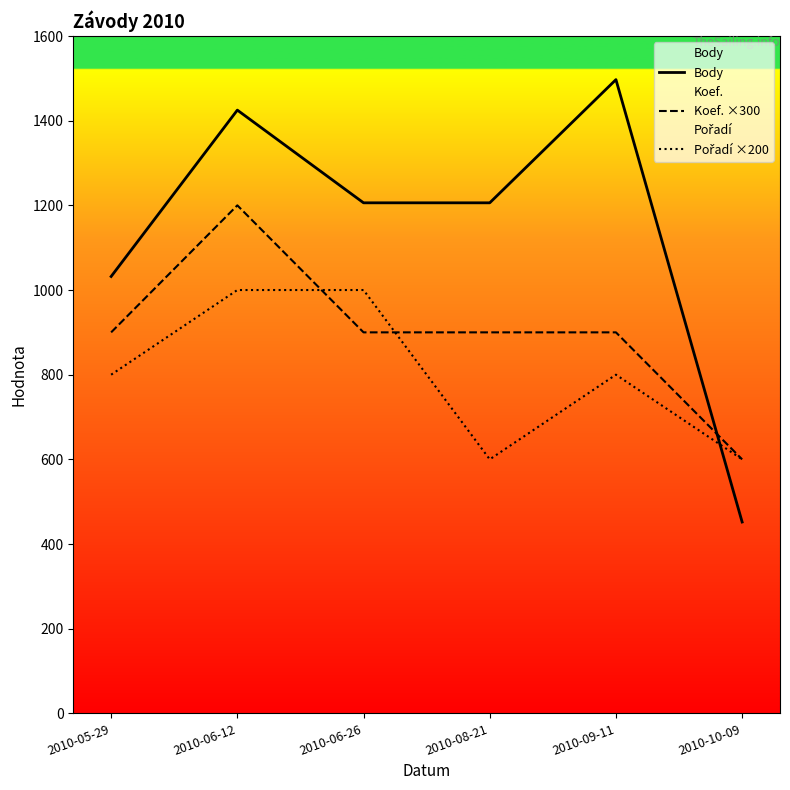

Does the chart have visible grid lines?

No